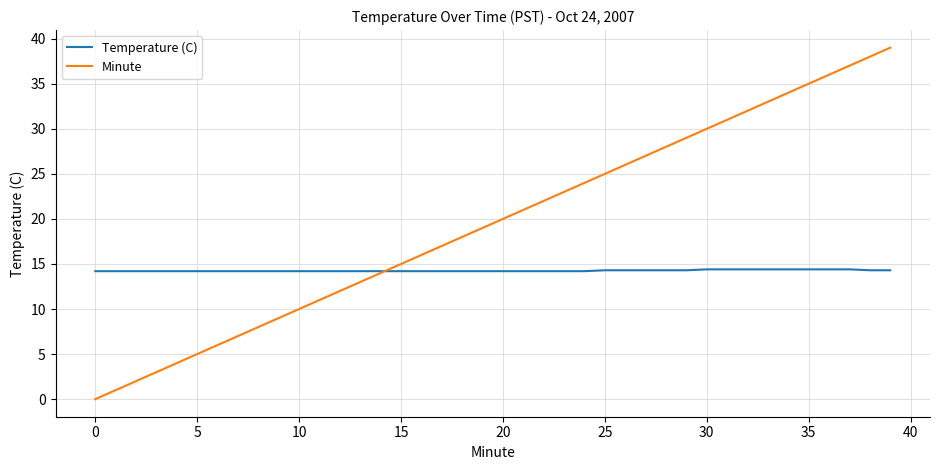

Which series has the largest range (max minus min)?

Minute